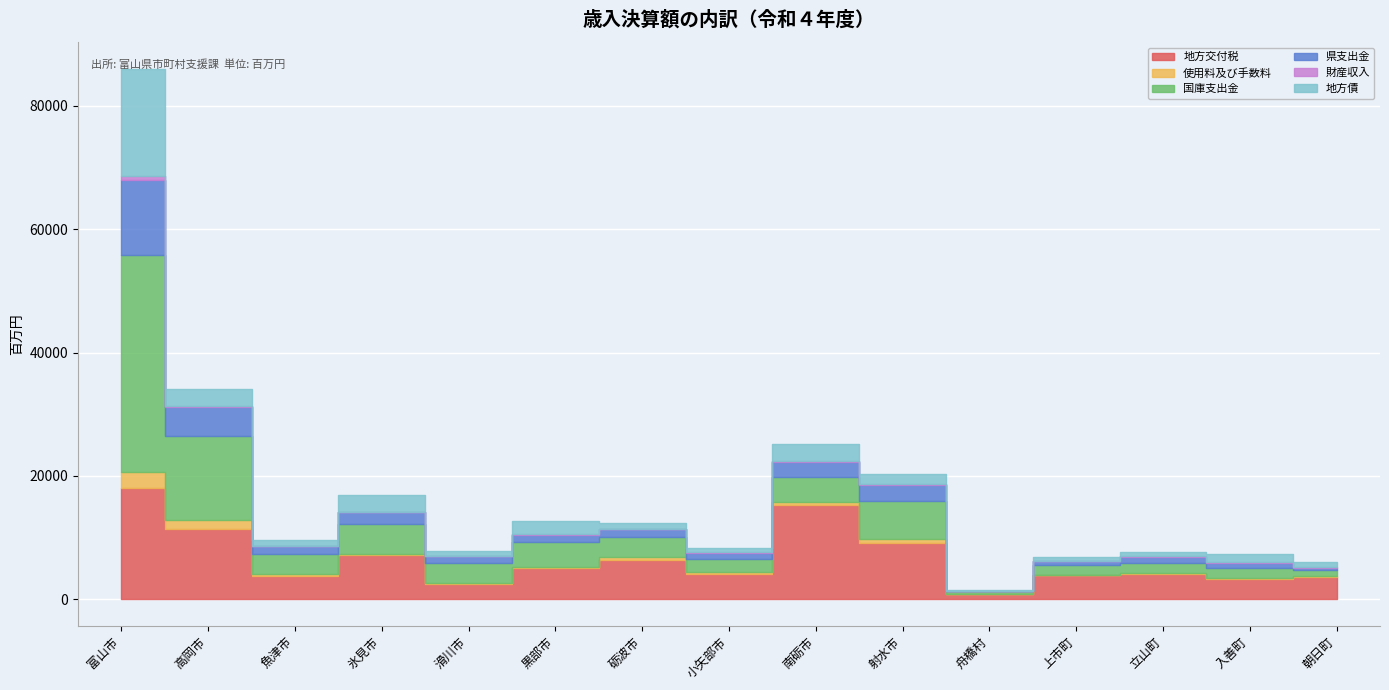

True or false: 財産収入 and 国庫支出金 intersect in this chart.

False